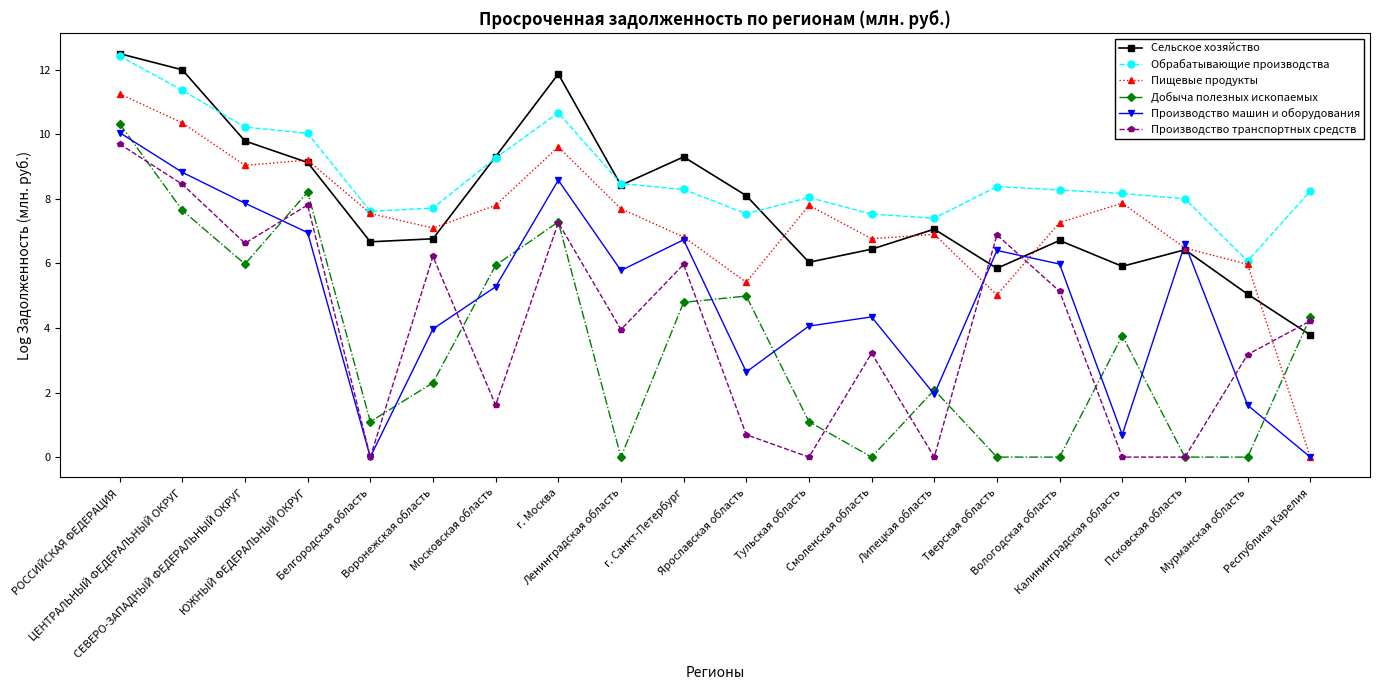

Rank the series at Калининградская область from highest to lowest value.

Обрабатывающие производства, Пищевые продукты, Сельское хозяйство, Добыча полезных ископаемых, Производство машин и оборудования, Производство транспортных средств